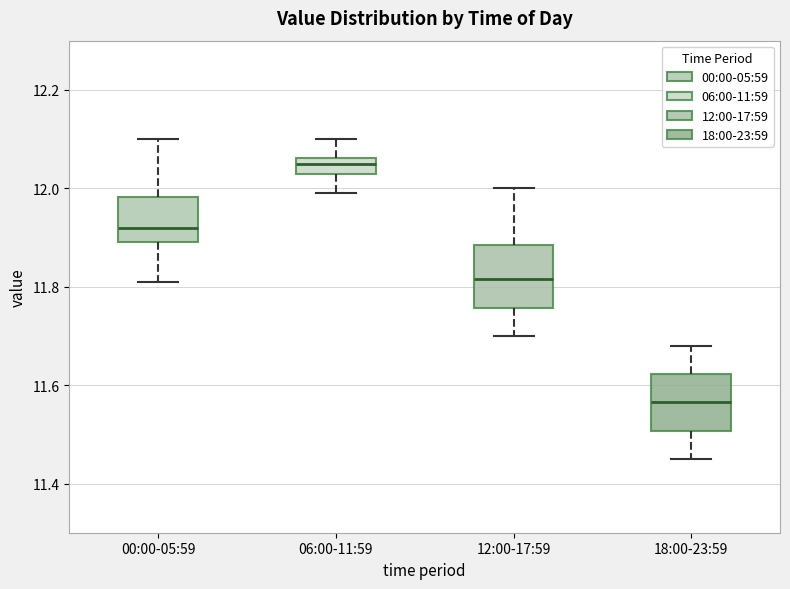

Reading left to right, transcribe this box plot: for each box, give where its median line is, the range the box spans, and where its two whiskers end, as read against the y-axis. The values are not printed on the chart, so give them approximately, as read against the axis.

00:00-05:59: median 11.92, box 11.90 to 11.98, whiskers 11.82 to 12.10
06:00-11:59: median 12.06 (inside the box), box 12.04 to 12.06, whiskers 12.00 to 12.10
12:00-17:59: median 11.82, box 11.76 to 11.88, whiskers 11.70 to 12.00
18:00-23:59: median 11.56, box 11.50 to 11.62, whiskers 11.46 to 11.68